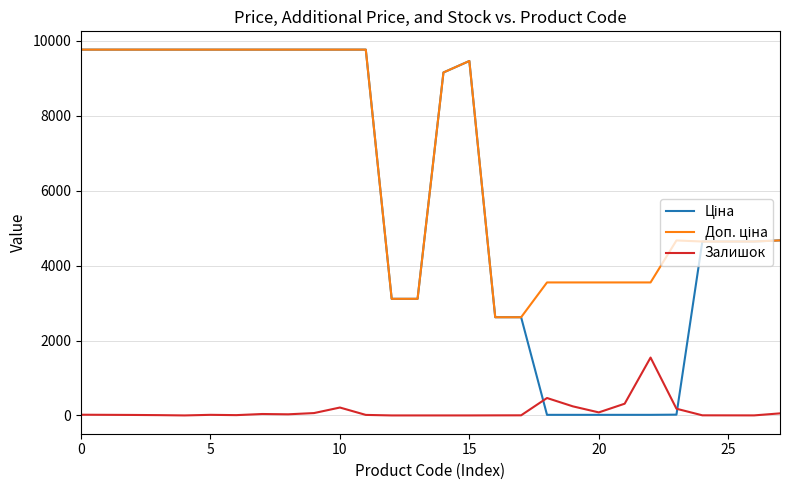

What is the maximum value for Залишок?

1545.0